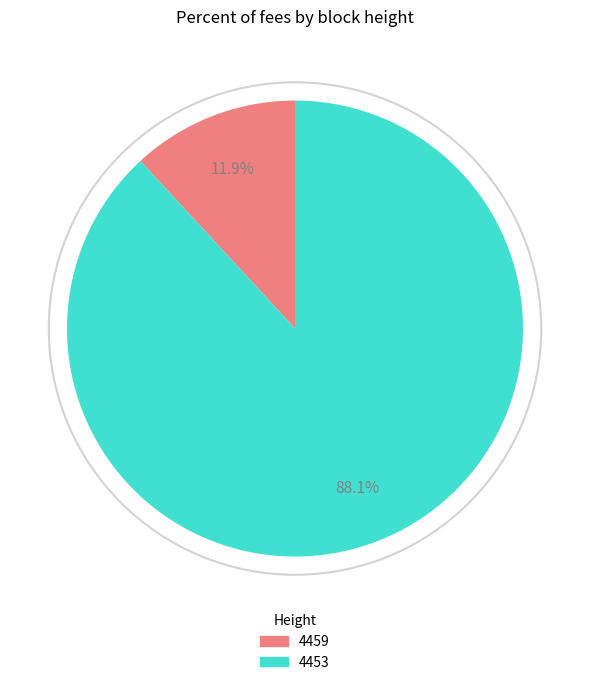

Which slice represents more than half of the pie?

4453